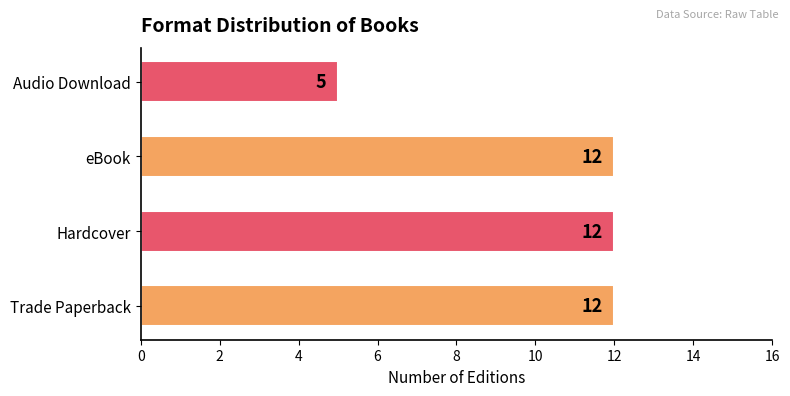

How many data points are less than 12?

1